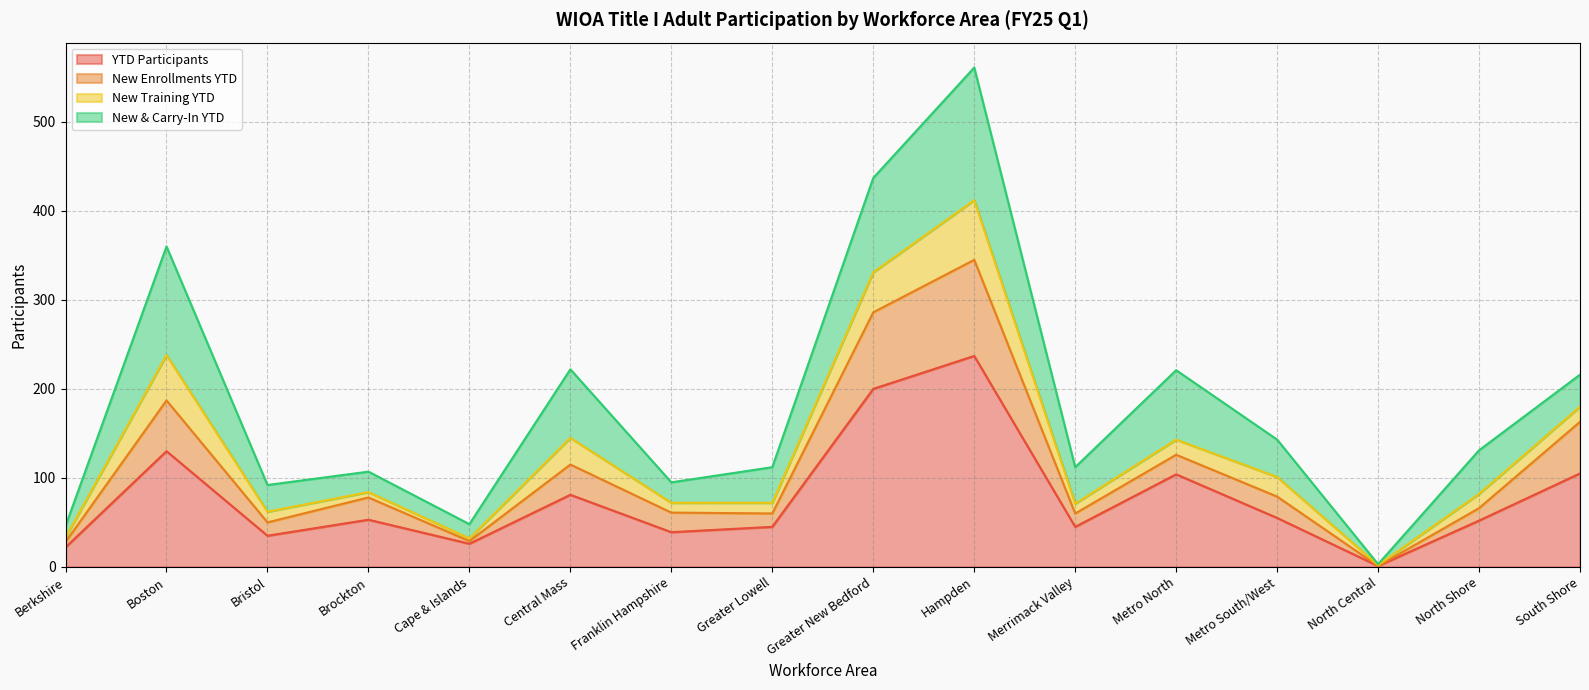

At which category is the sum across all series the highest?

Hampden